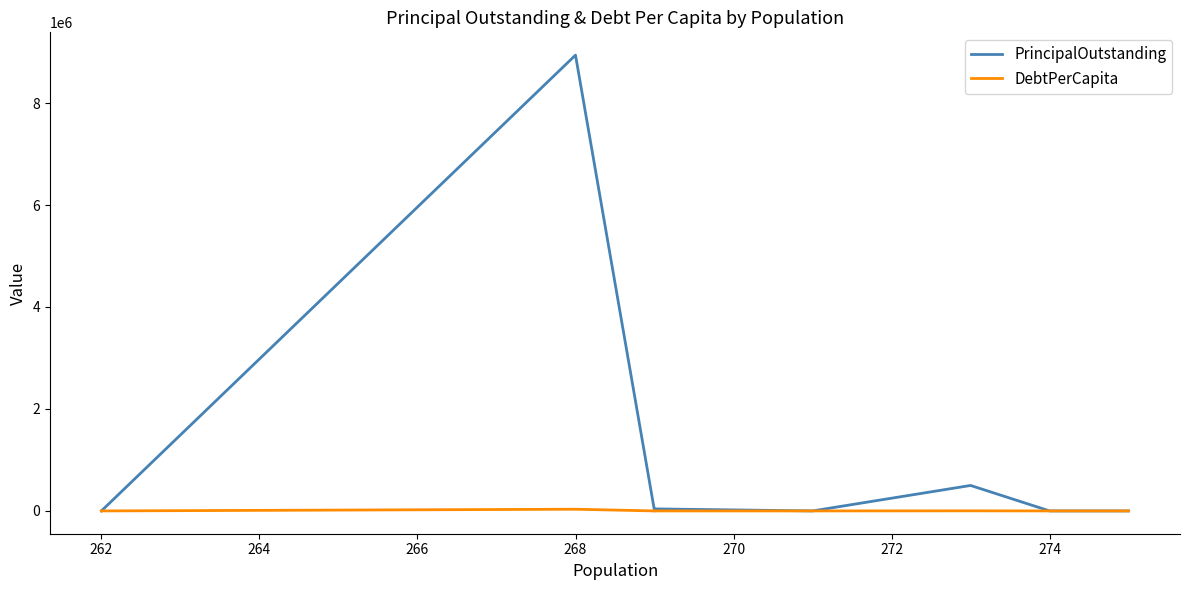

Count the number of data series in this chart.

2